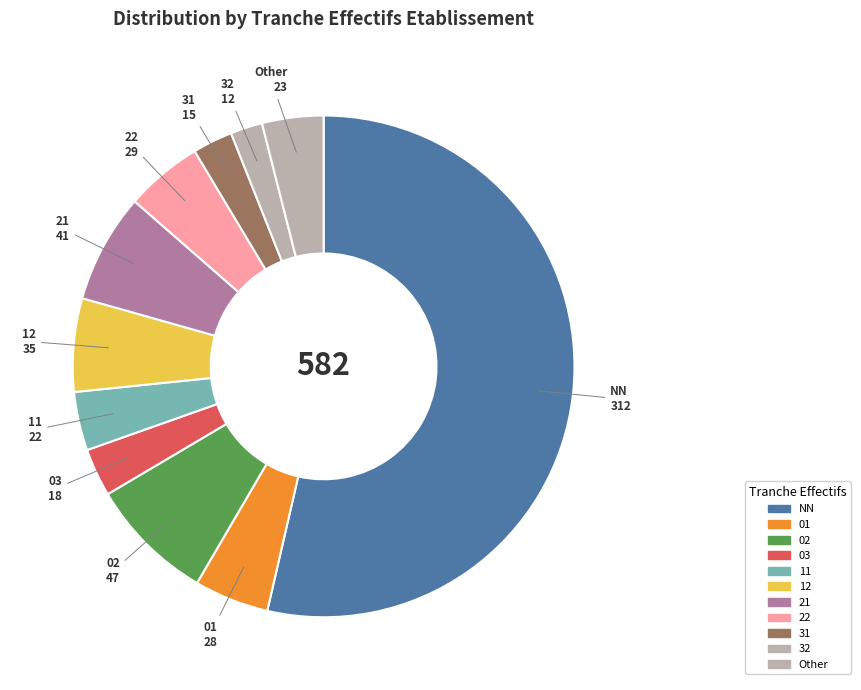

What is the majority slice?

NN